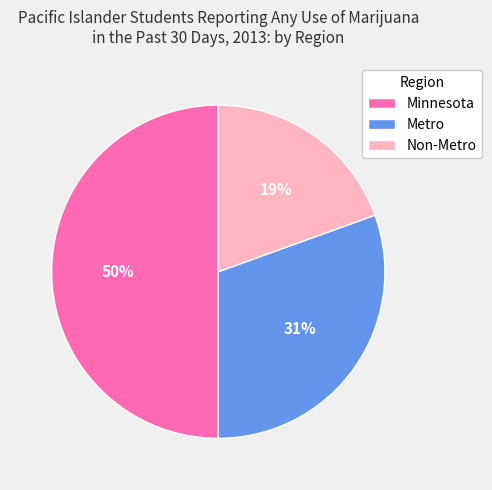

Which has a higher value, Non-Metro or Minnesota?

Minnesota